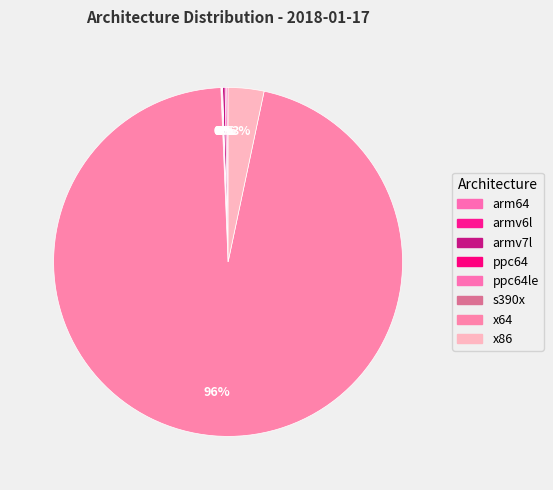

Rank the categories by value from highest to lowest.

x64, x86, armv7l, armv6l, arm64, ppc64le, ppc64, s390x